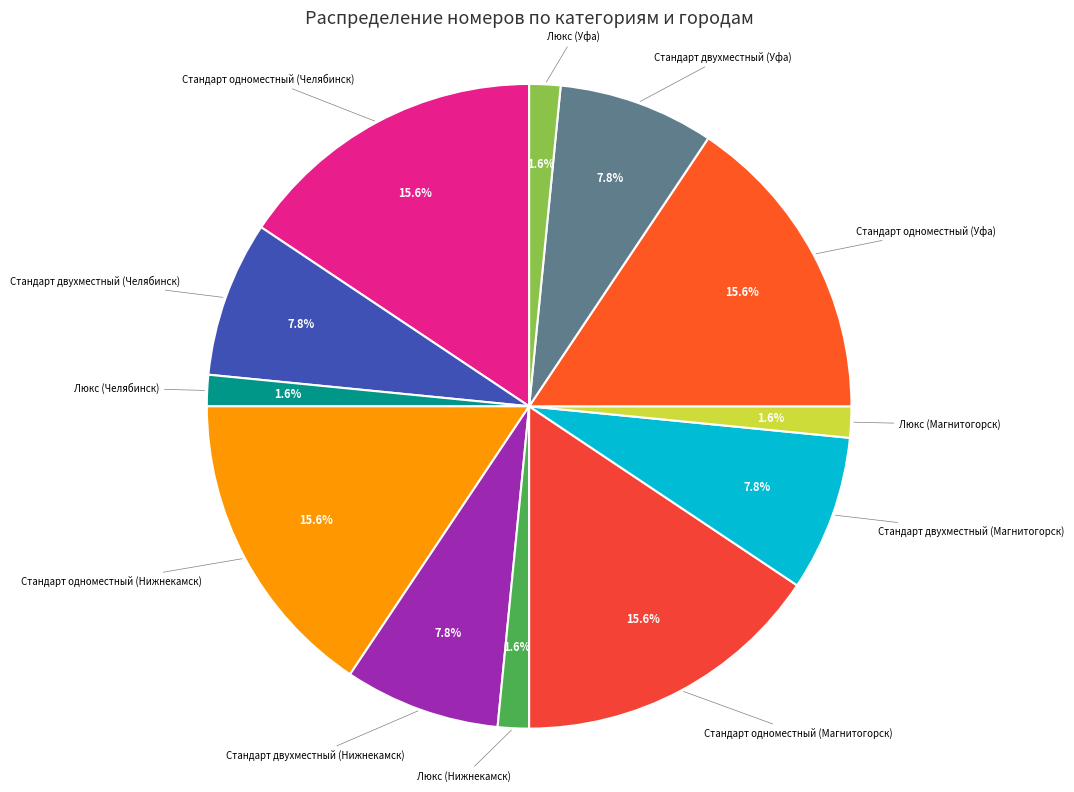

Is Стандарт одноместный (Уфа) the majority of the pie?

No